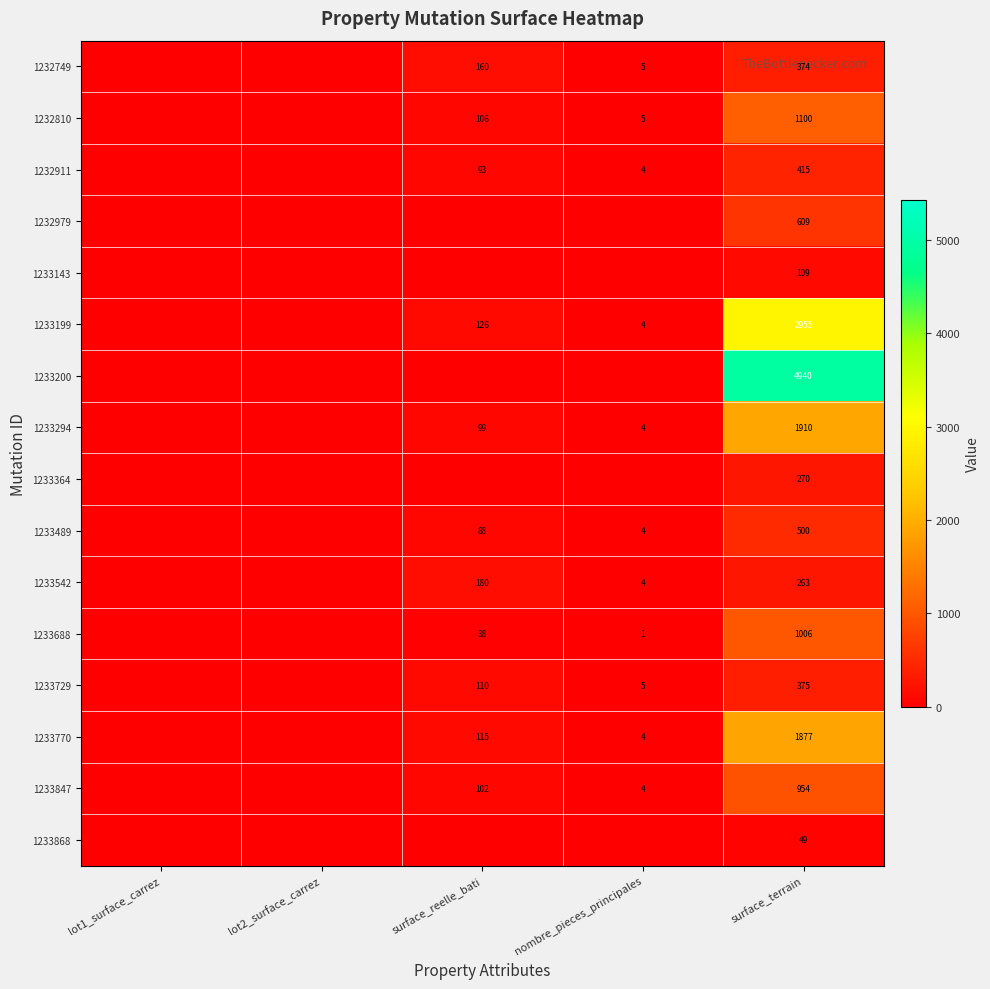

Between surface_reelle_bati and nombre_pieces_principales, which is larger?

surface_reelle_bati